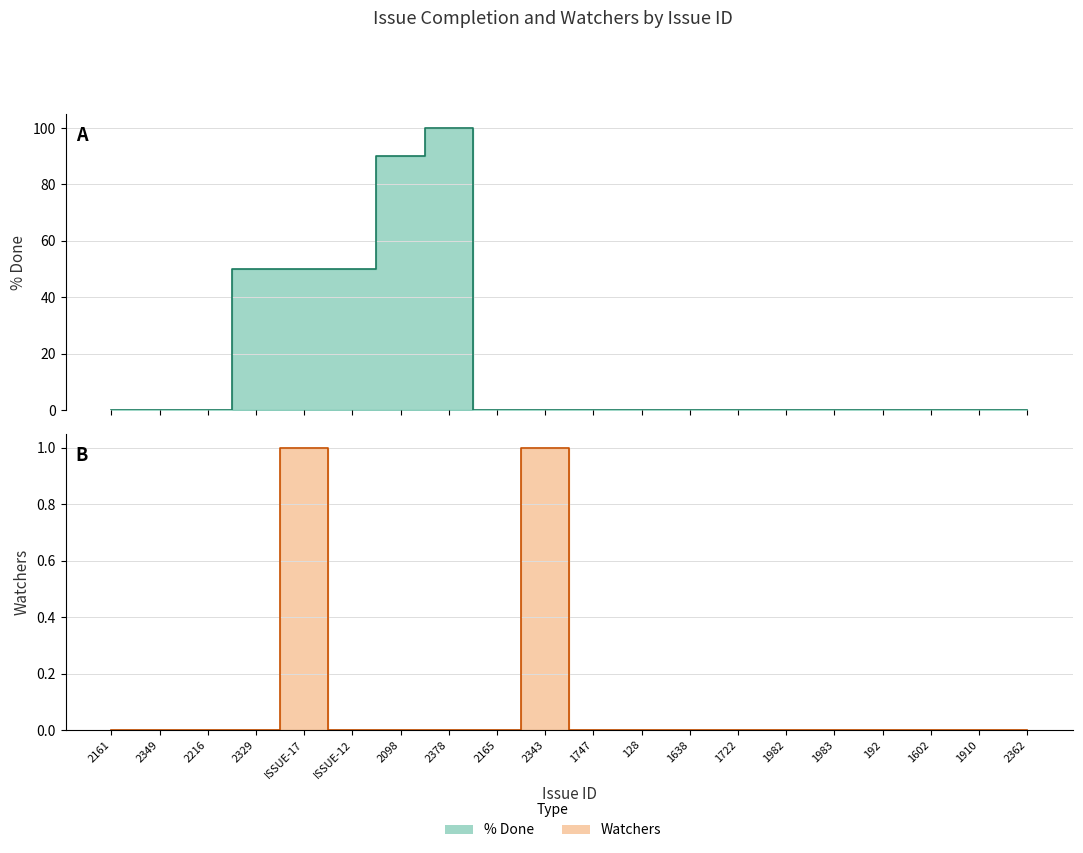

What is the sum of the % Done values at ISSUE-12 and 1638?

50